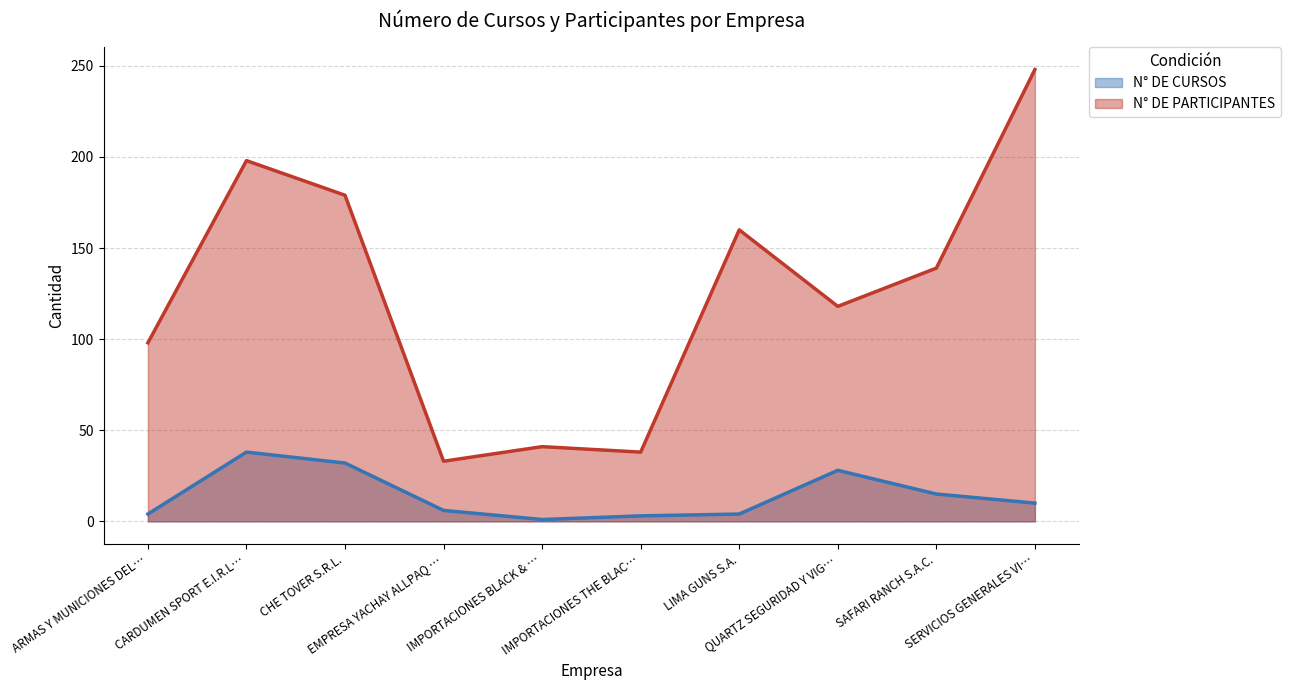

What is the greatest value displayed?

248